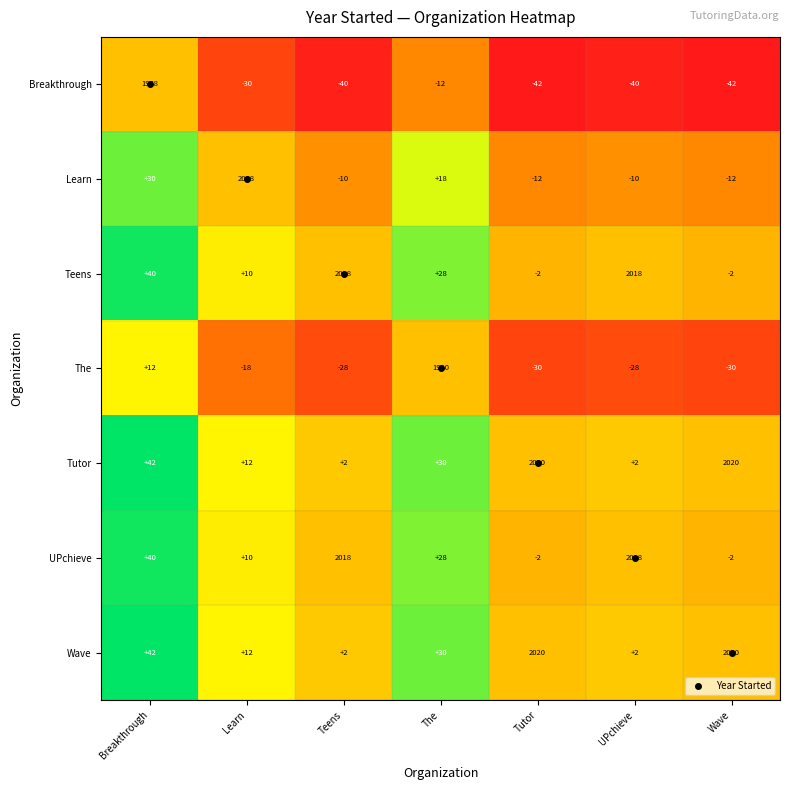

What is the spread (max minus min) of values at Wave?

2062